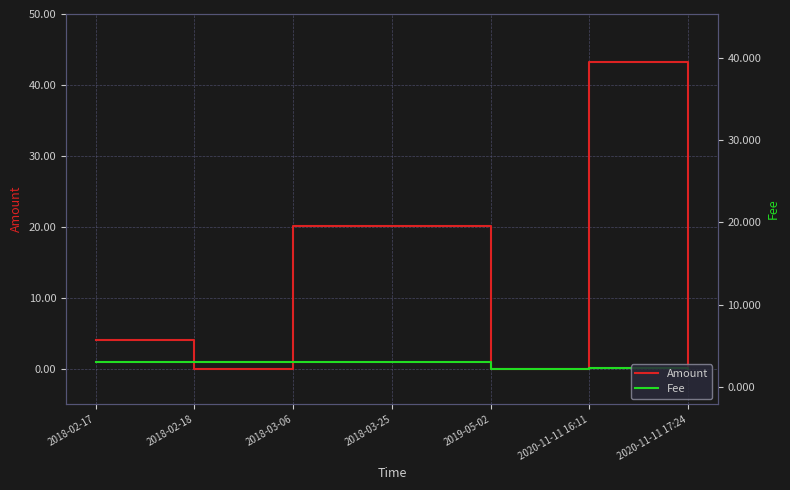

Between 2019-05-02 and 2020-11-11 17:24, which series saw the biggest shift?

Fee